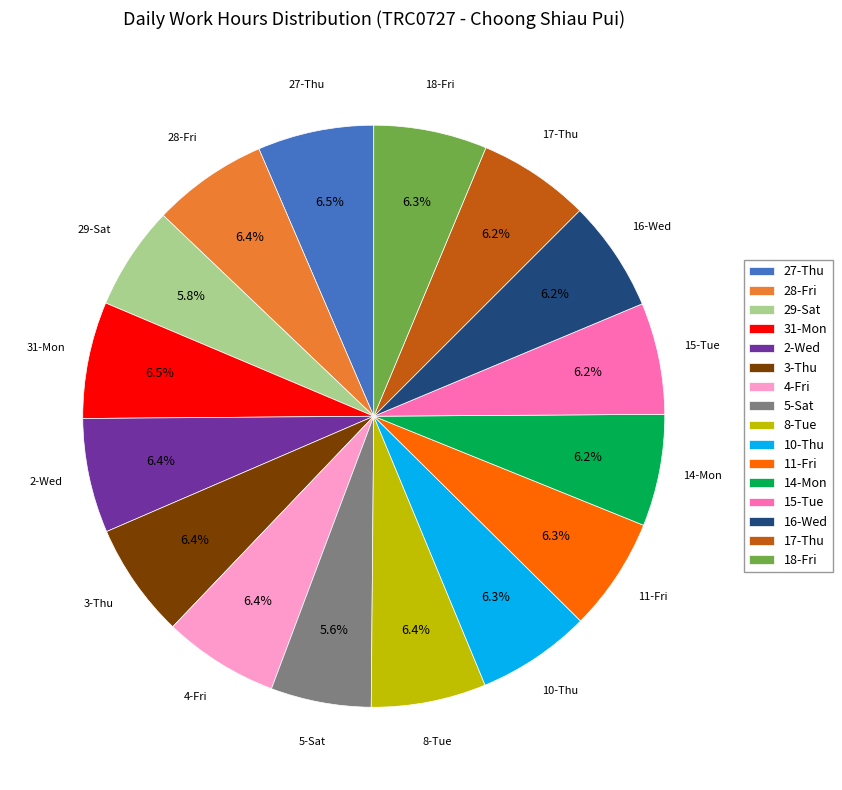

Between 11-Fri and 29-Sat, which is larger?

11-Fri